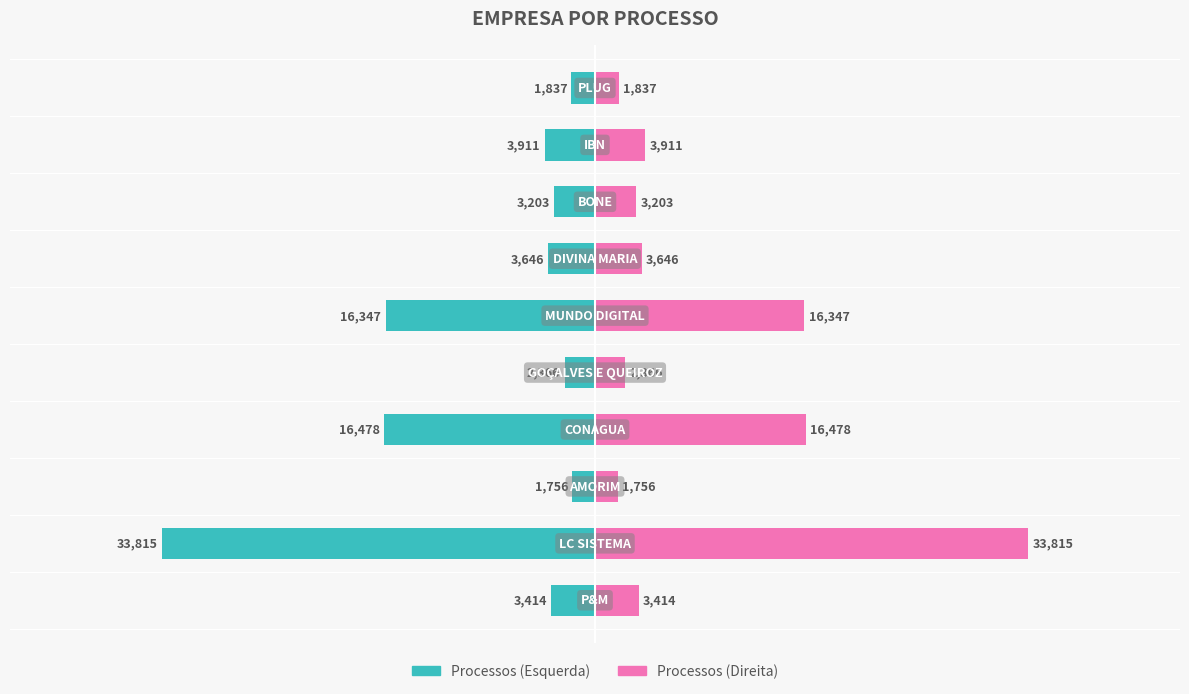

Count the number of categories in the chart.

10